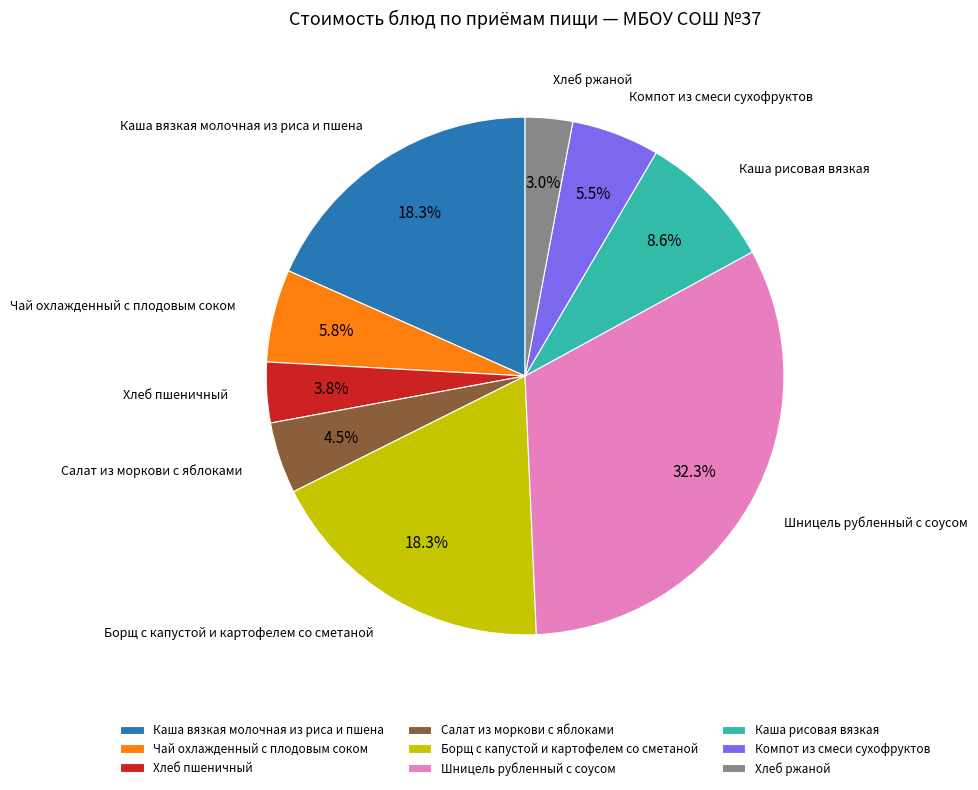

To the nearest percent, what is the average slice percentage?

11%